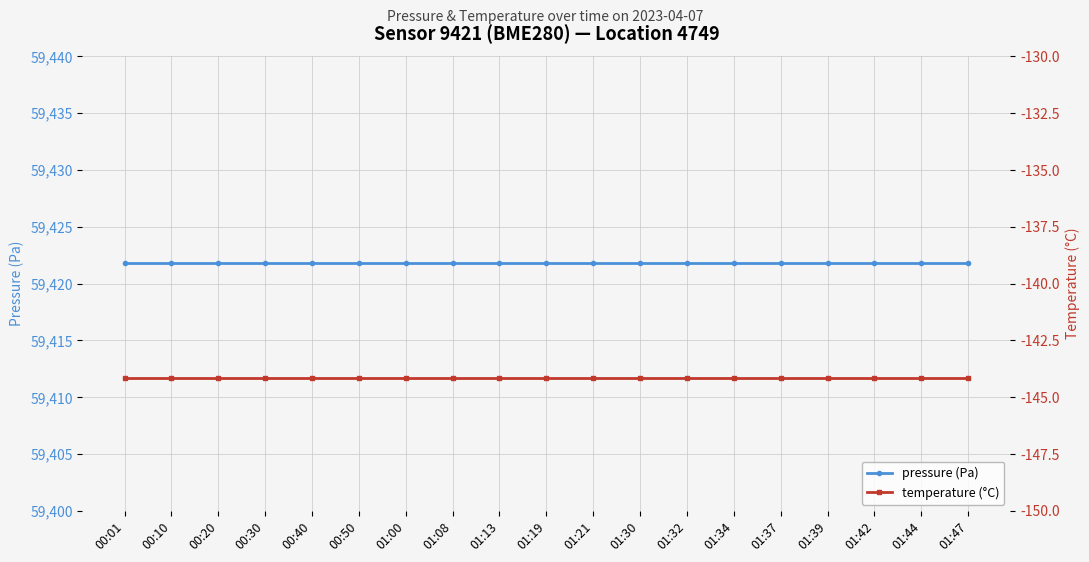

What is the label of the 11th point from the left?

01:21